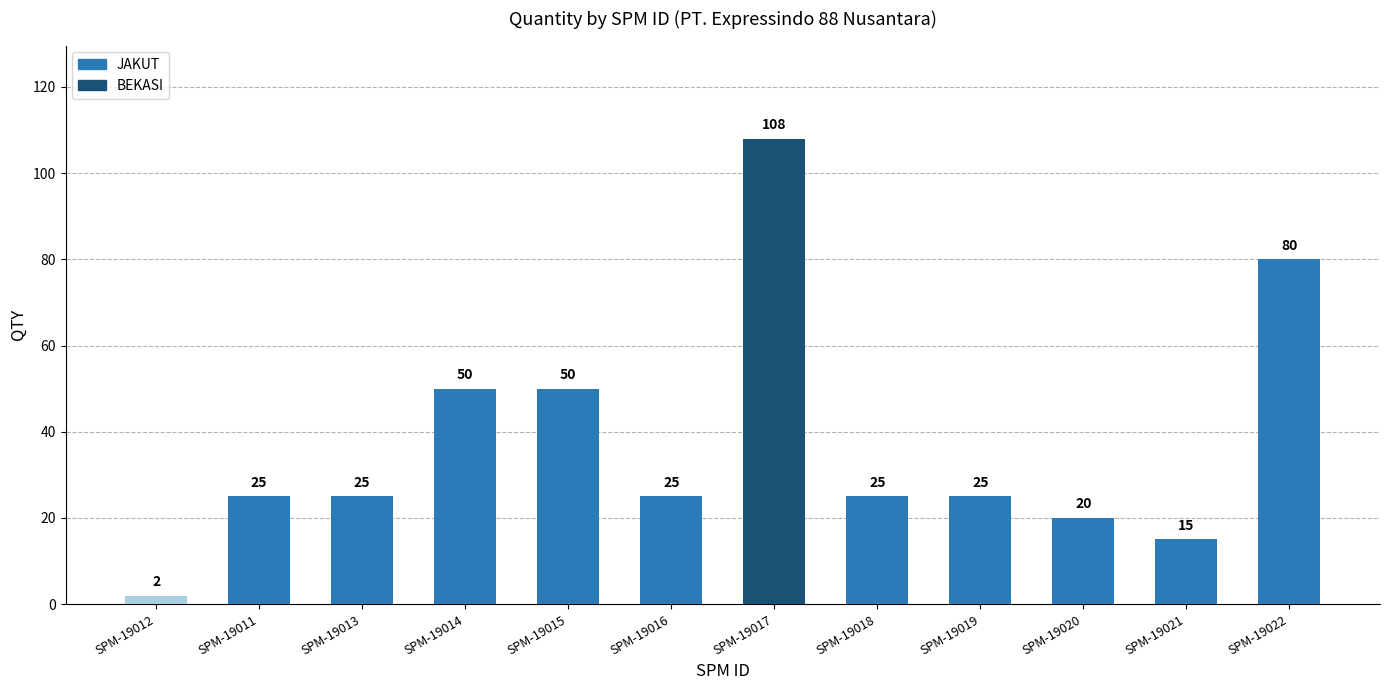

Read the value at SPM-19017, to the nearest 10.

110